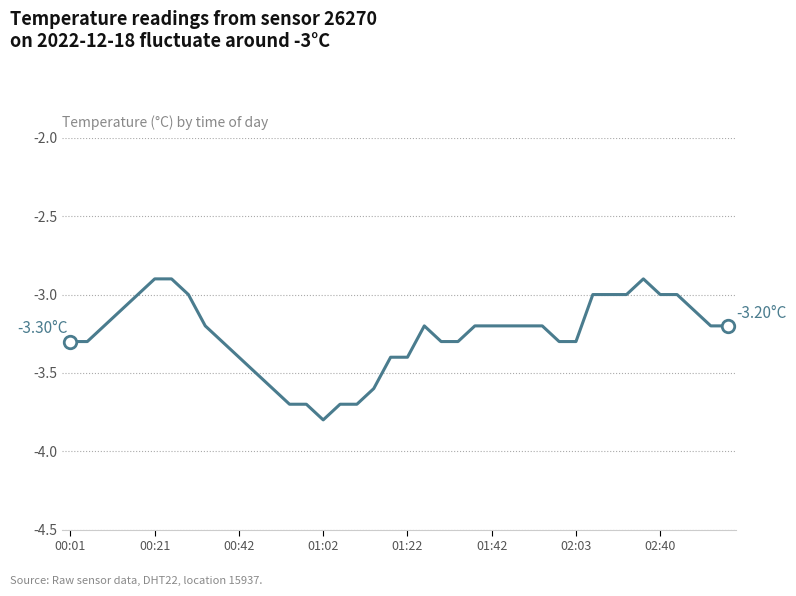

What is the difference between the maximum and minimum values?

0.9